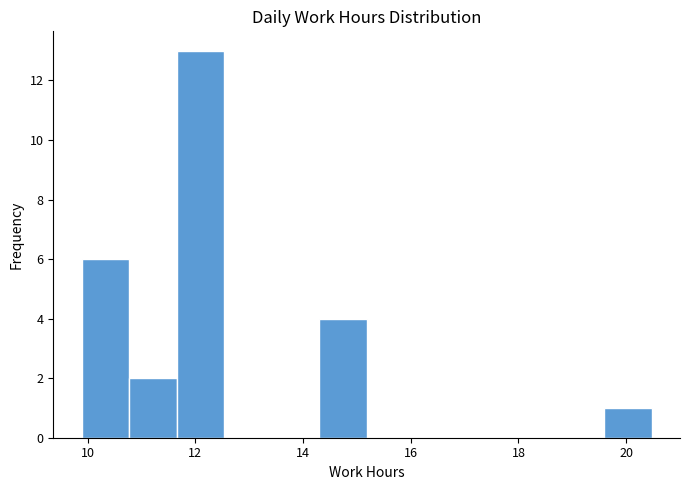

Reading left to right, transcribe this chart: for each bar, give the range it covers on the x-axis and its height. Neither the bar edges nor the heights are printed on the chart, so give them approximately, as read against the axes.

9.8 to 10.8: 6
10.8 to 11.6: 2
11.6 to 12.6: 13
12.6 to 13.4: 0
13.4 to 14.2: 0
14.2 to 15.2: 4
15.2 to 16.0: 0
16.0 to 17.0: 0
17.0 to 17.8: 0
17.8 to 18.8: 0
18.8 to 19.6: 0
19.6 to 20.4: 1